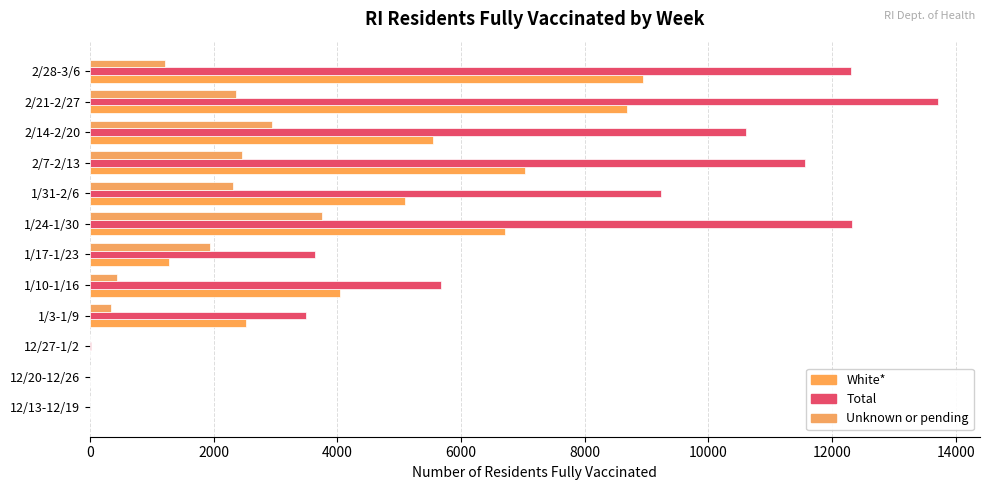

How many series are shown in this chart?

3